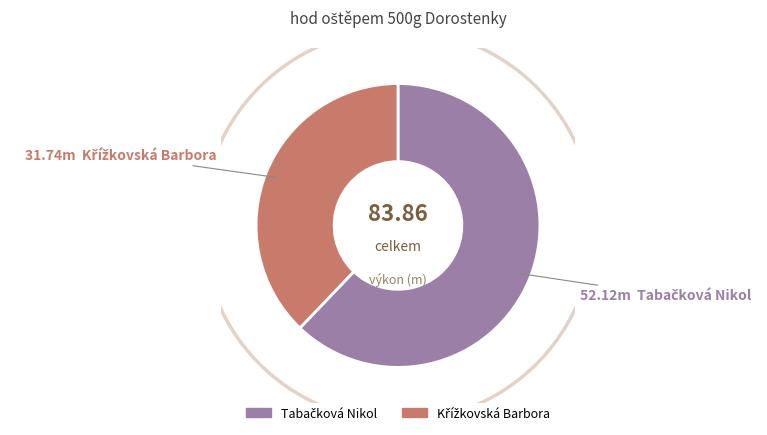

Does any single category account for the majority?

Yes